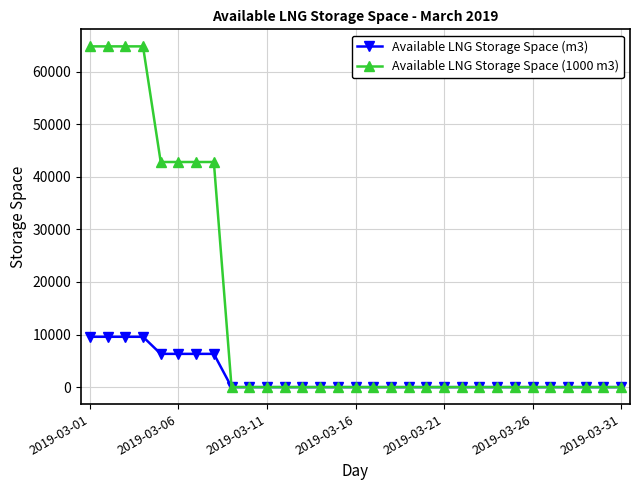

Which series has the largest total across all categories?

Available LNG Storage Space (1000 m3)